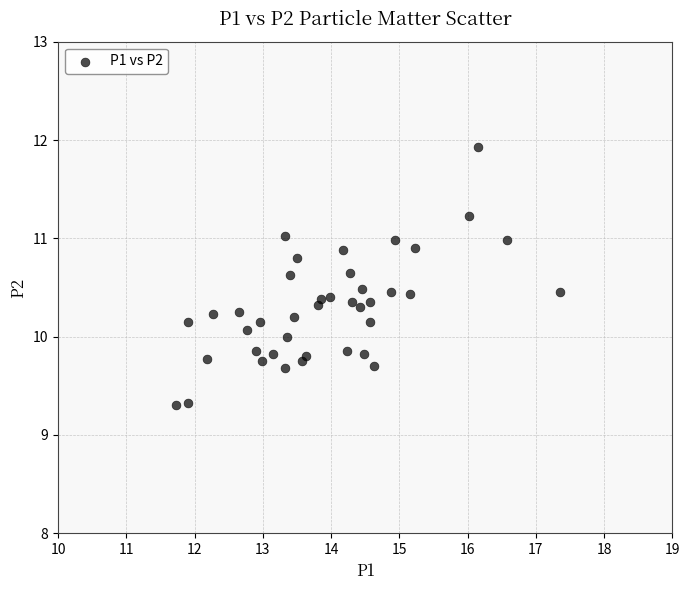

What is the range of X values (max minus min)?

5.6